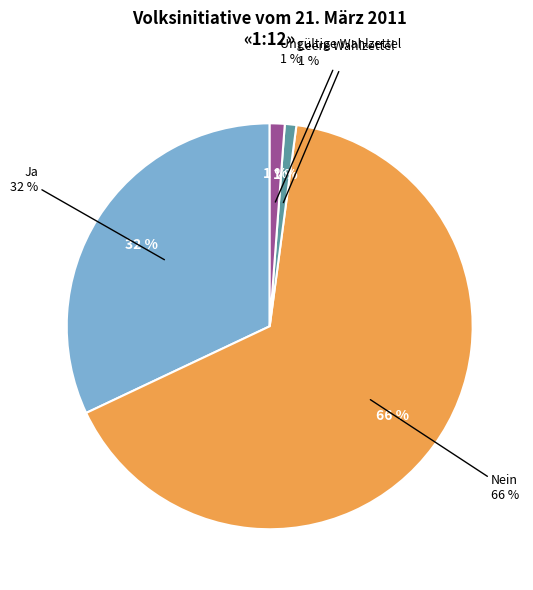

To the nearest percent, what percentage of the pie is Ja?

32%